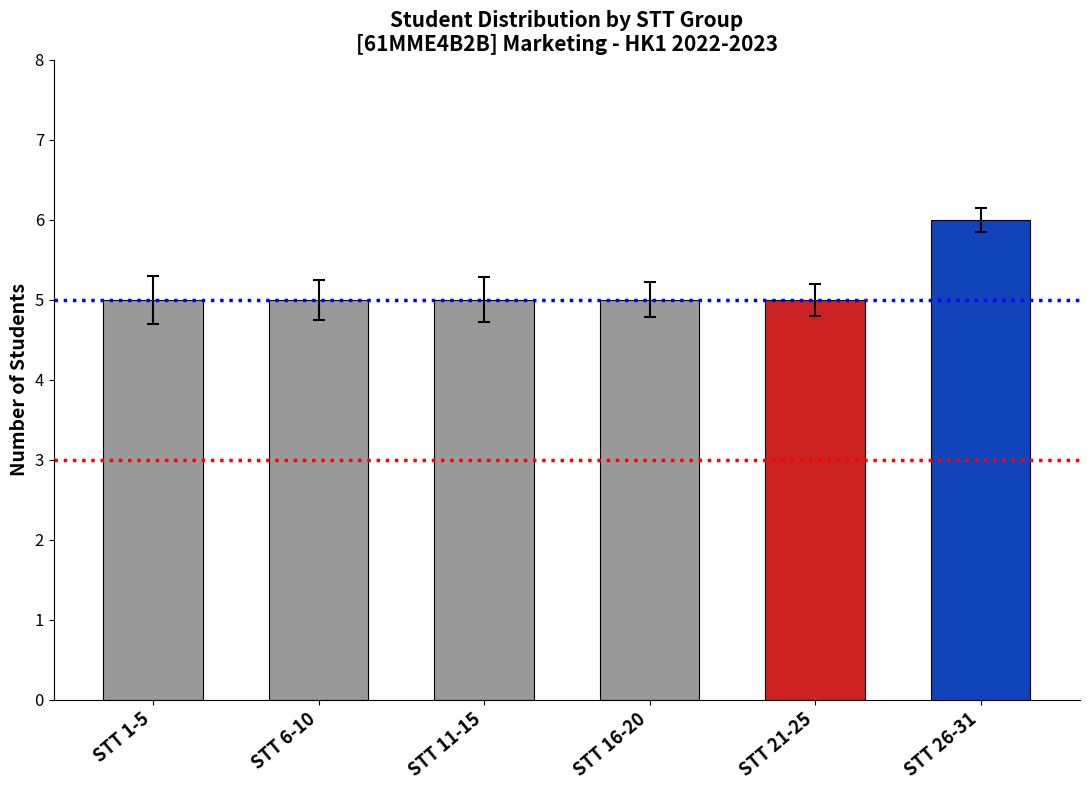

Reading left to right, extract all data points from this chart.

STT 1-5=5	STT 6-10=5	STT 11-15=5	STT 16-20=5	STT 21-25=5	STT 26-31=6